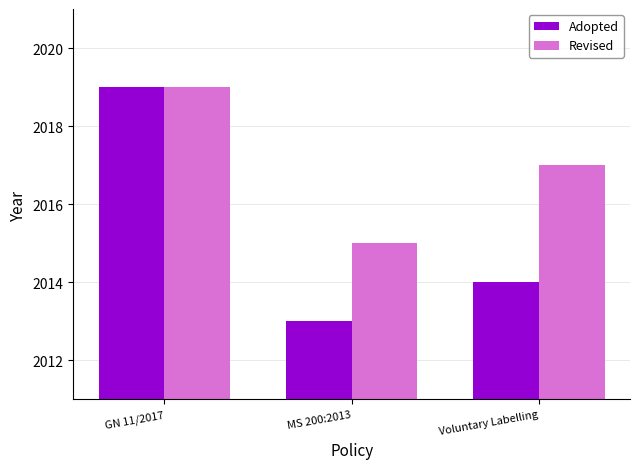

Reading left to right, transcribe all the data shown in this chart.

Adopted: GN 11/2017=2019	MS 200:2013=2013	Voluntary Labelling=2014
Revised: GN 11/2017=2019	MS 200:2013=2015	Voluntary Labelling=2017